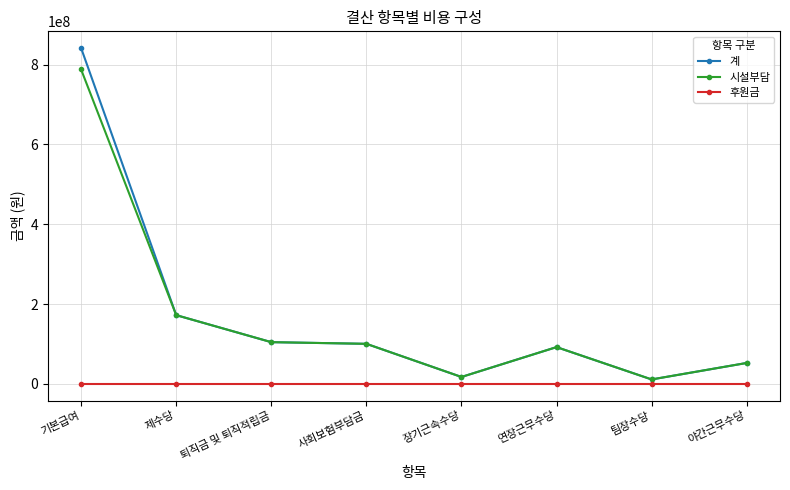

What is the difference between the 계 values at 장기근속수당 and 연장근무수당?

74882000